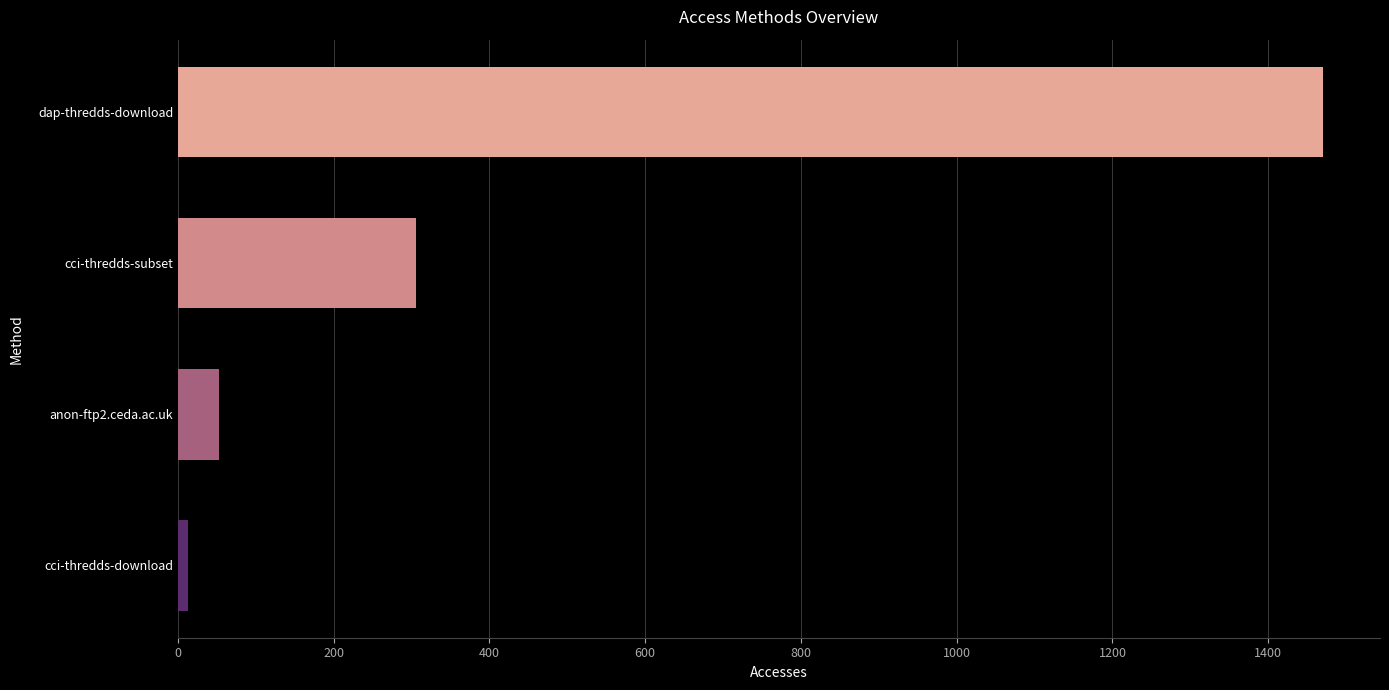

Reading bottom to top, list all the values displayed in this chart.

cci-thredds-download=13	anon-ftp2.ceda.ac.uk=53	cci-thredds-subset=306	dap-thredds-download=1470